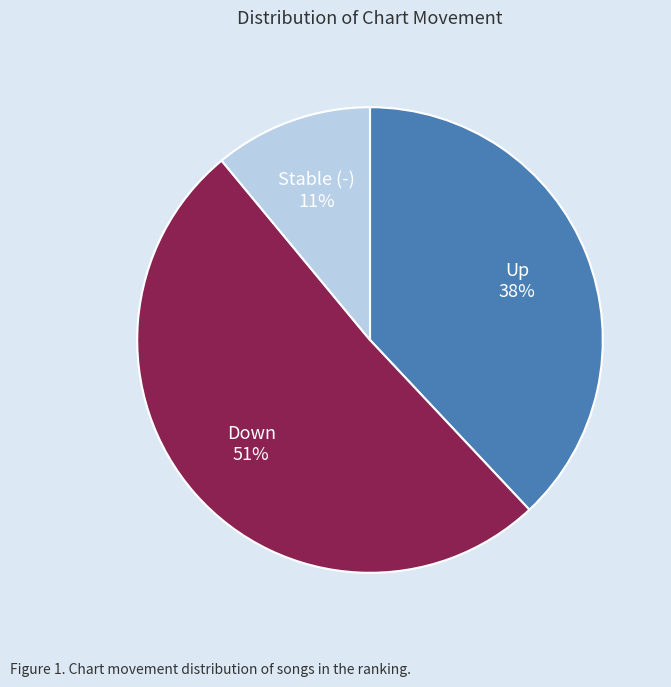

To the nearest percent, what is the difference between the largest and smallest slice percentages?

40%